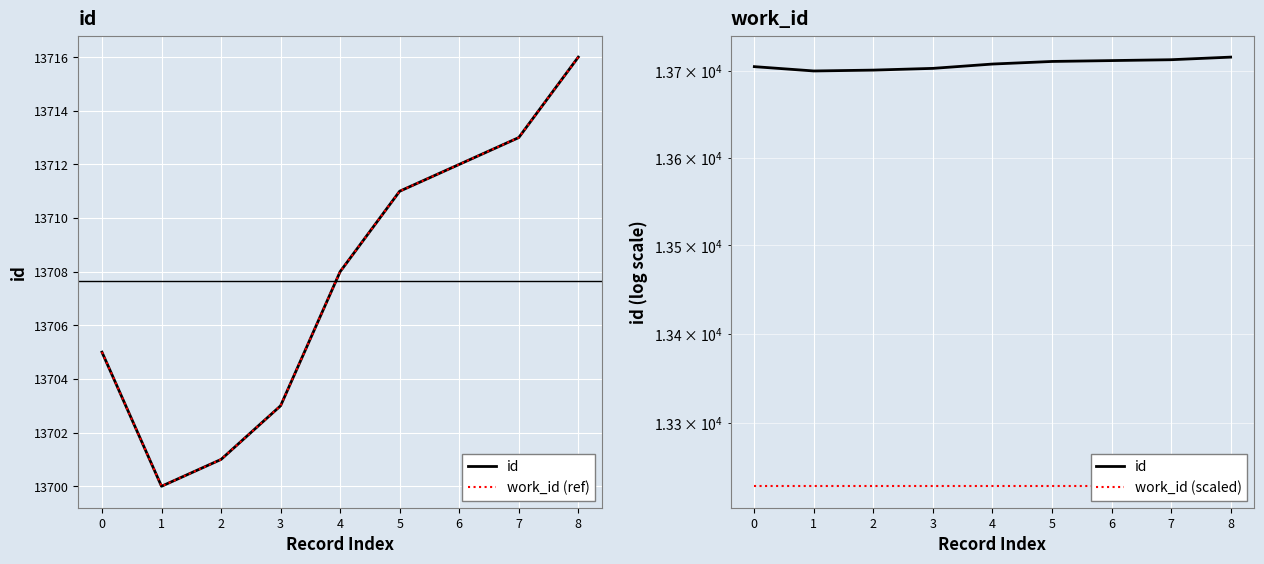

Reading left to right, what are all the values shown in this chart?

id: 13705.0	13700.0	13701.0	13703.0	13708.0	13711.0	13712.0	13713.0	13716.0
work_id (ref): 13705.0	13700.0	13701.0	13703.0	13708.0	13711.0	13712.0	13713.0	13716.0
work_id (scaled): 13228.8	13228.8	13228.8	13228.8	13228.8	13228.8	13228.8	13228.8	13228.8